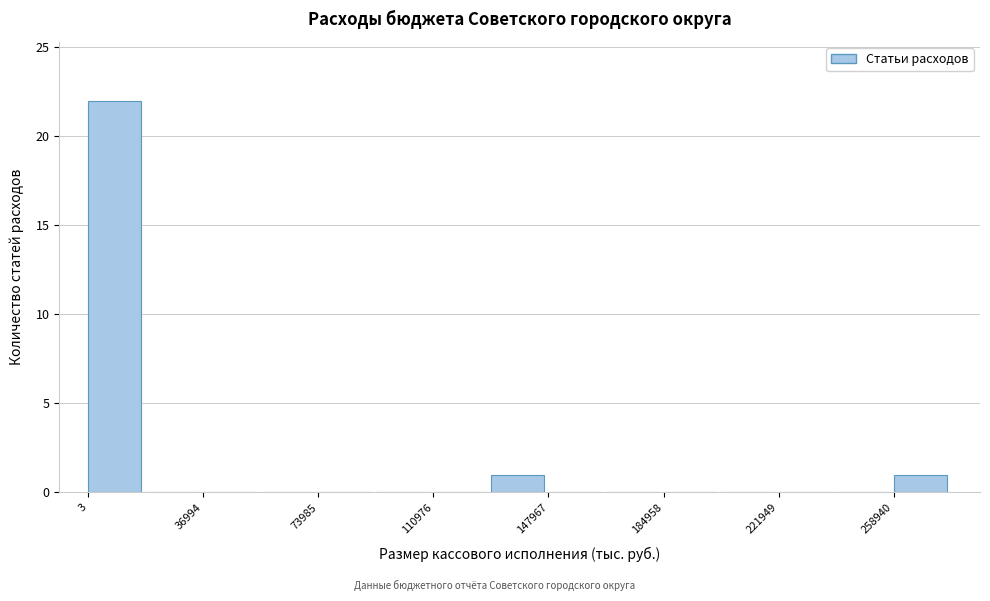

Read against the x-axis, roughly where is the centre of the tallest bar?

10000